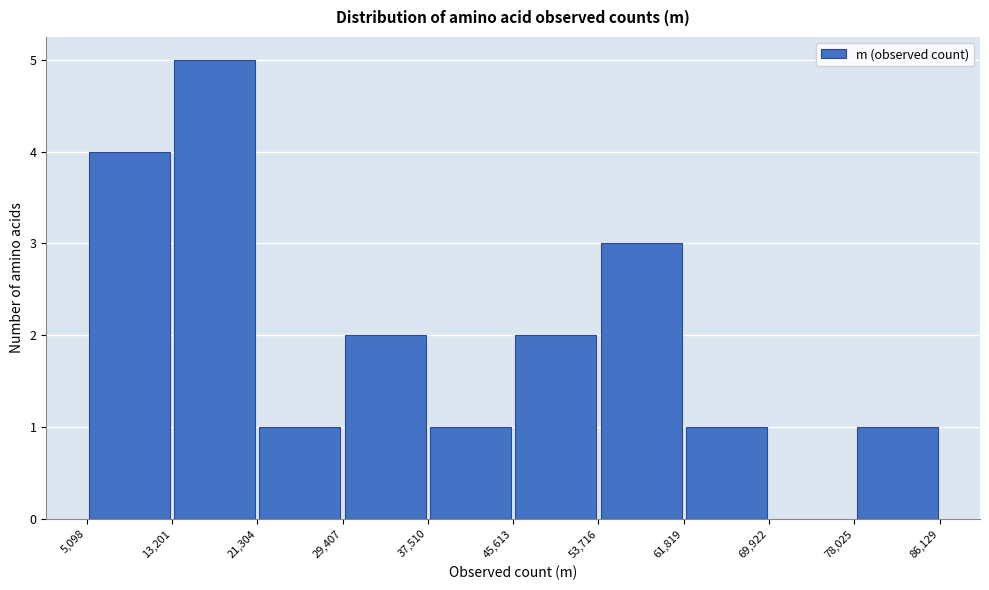

Which range on the x-axis has the tallest bar?

13,201 to 21,304